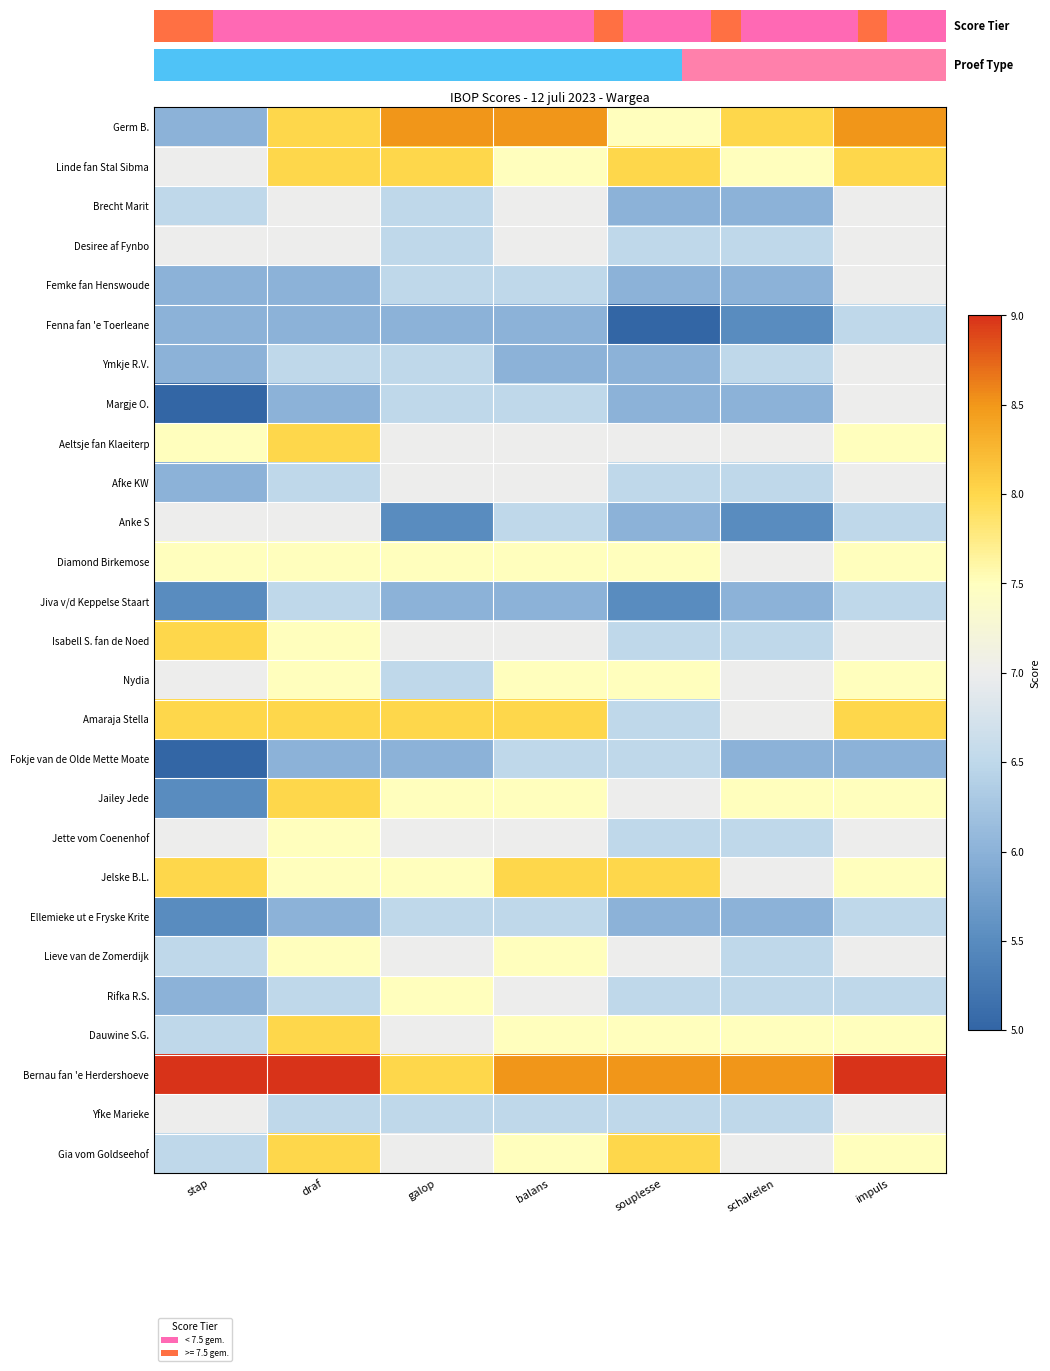

What is the smallest value displayed?

5.0